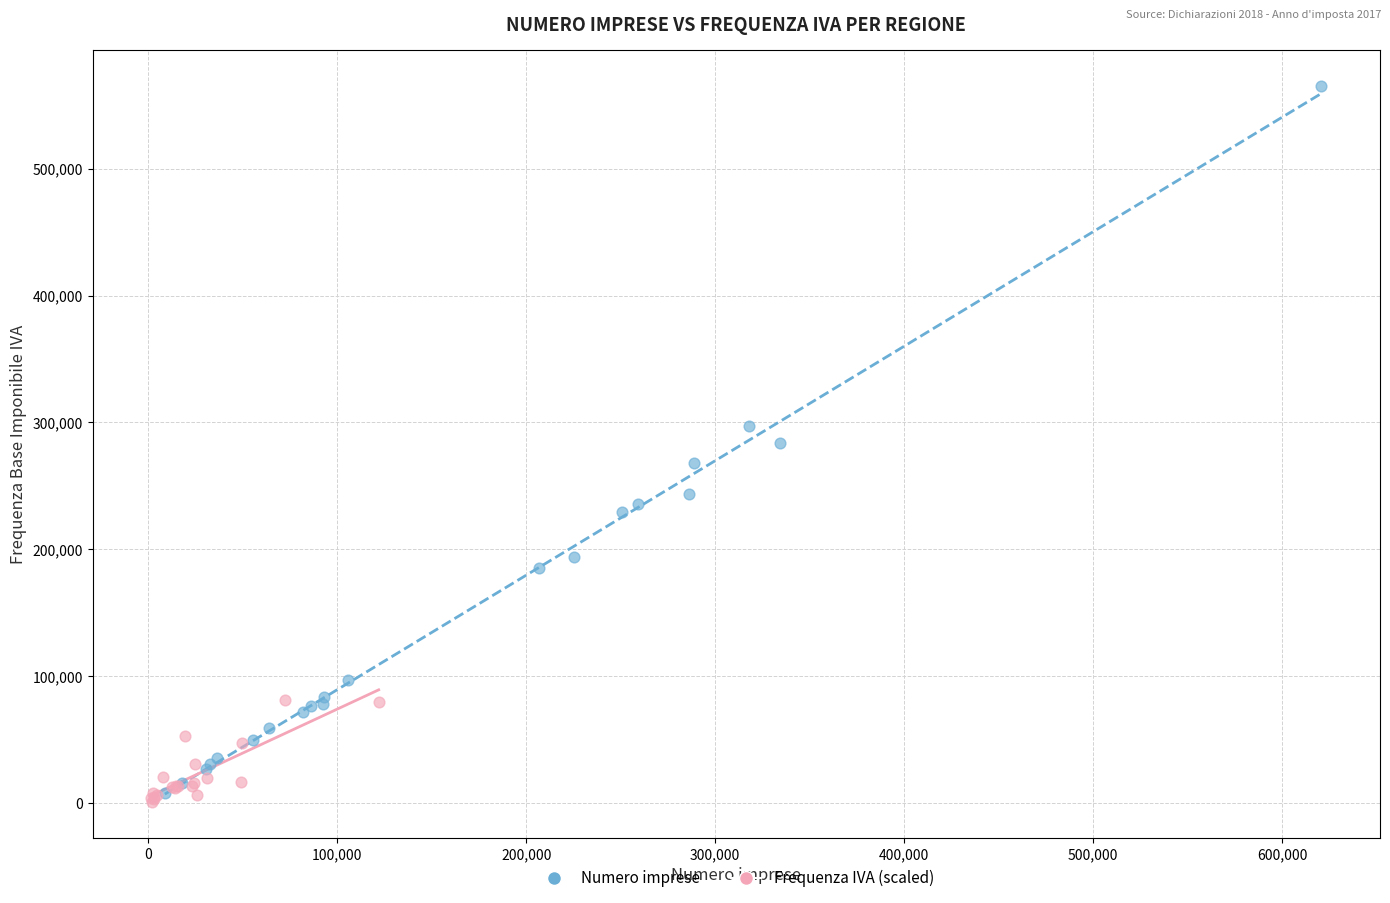

Which series reaches the maximum Y coordinate?

Numero imprese